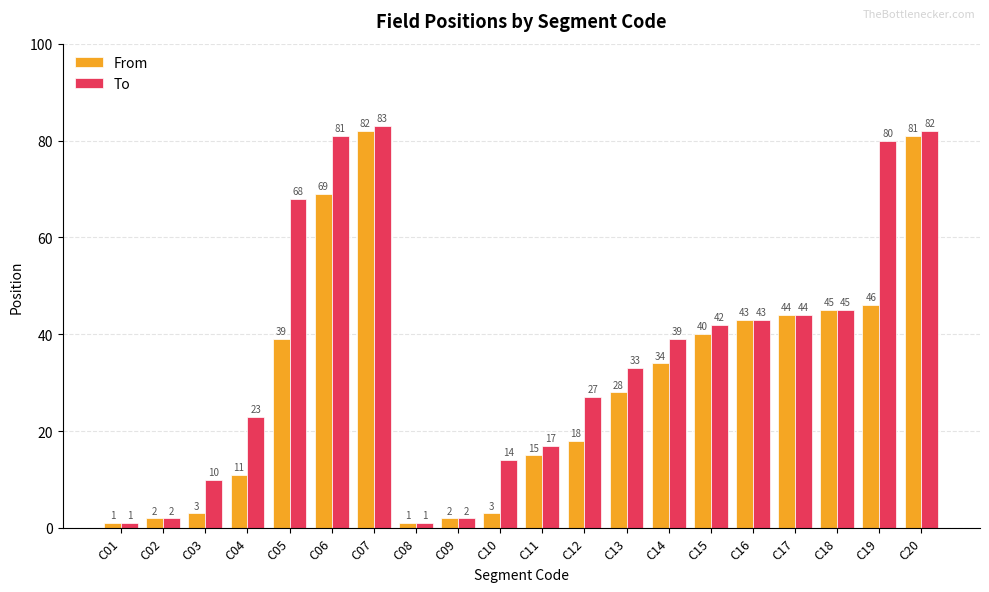

Reading left to right, extract all data points from this chart.

From: 1	2	3	11	39	69	82	1	2	3	15	18	28	34	40	43	44	45	46	81
To: 1	2	10	23	68	81	83	1	2	14	17	27	33	39	42	43	44	45	80	82